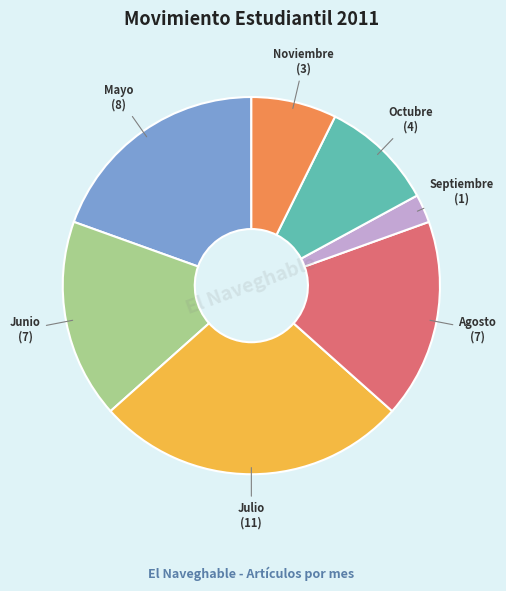

The Septiembre slice represents 2% of the pie. True or false?

True